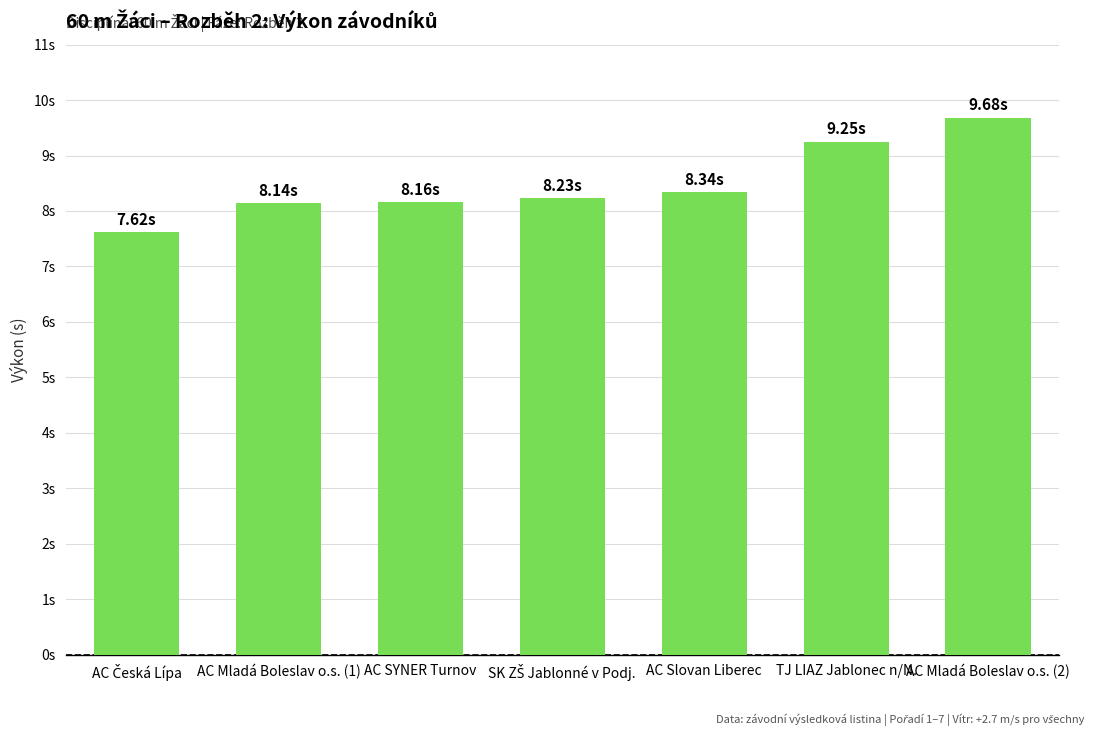

What is the smallest value displayed?

7.6